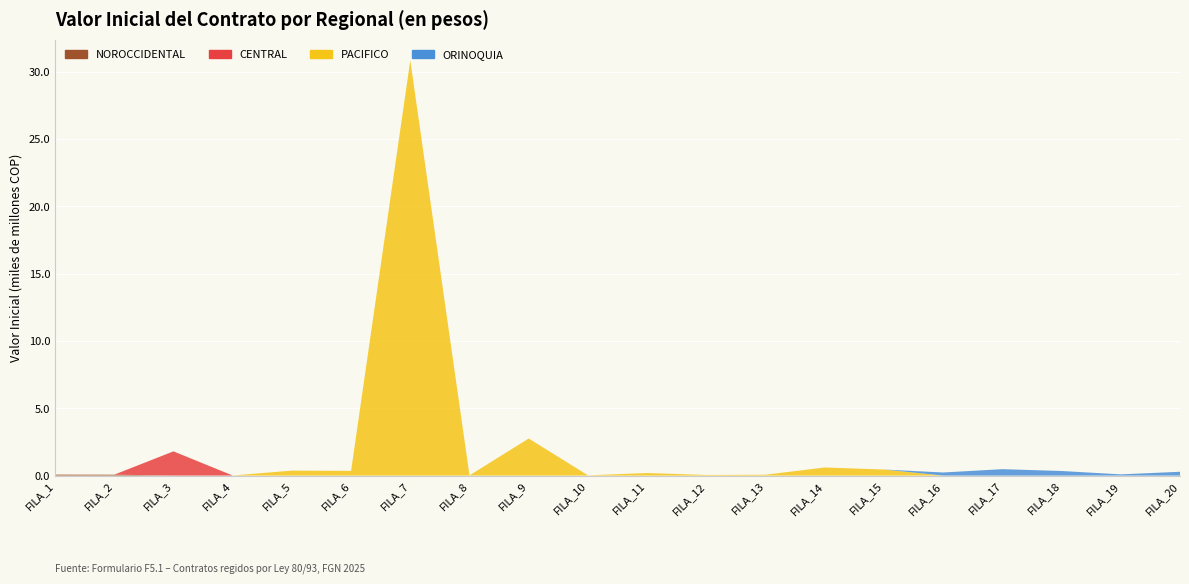

Reading left to right, list all the values displayed in this chart.

NOROCCIDENTAL: 73400342	67712800	0	0	0	0	0	0	0	0	0	0	0	0	0	0	0	0	0	0
CENTRAL: 0	0	1800000000	5485637	0	0	0	0	0	0	0	0	0	0	0	0	0	0	0	0
PACIFICO: 0	0	0	0	369184992	351960574	30858390669	13105118	2755516490	19328823	189472804	45832260	63514520	601927619	448831811	0	0	0	0	0
ORINOQUIA: 0	0	0	0	0	0	0	0	0	0	0	0	0	0	0	229947663	476237421	340169589	90711877	283191179